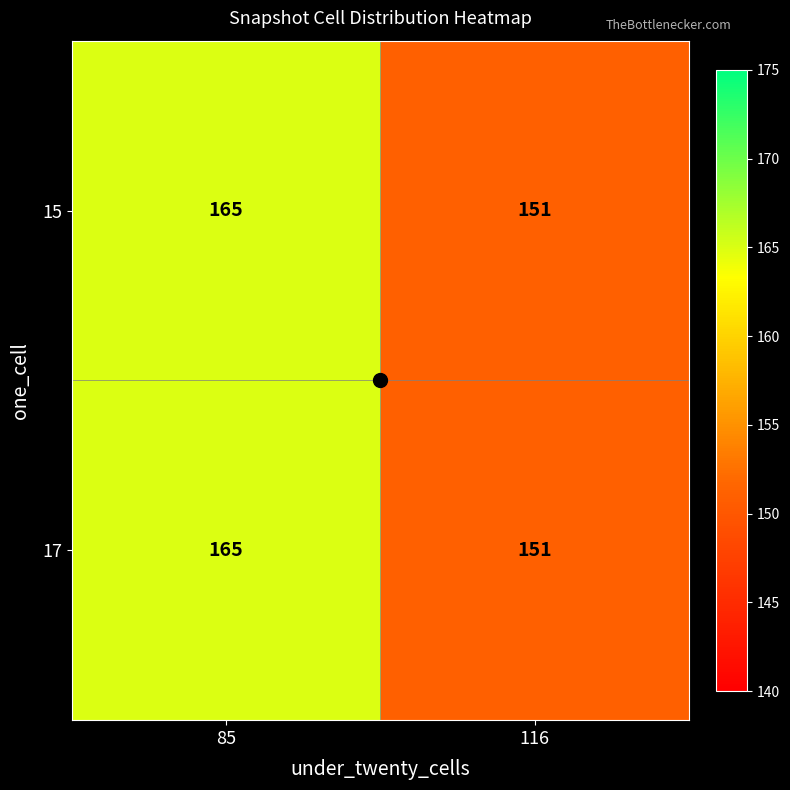

List the labels in order of 17 value, smallest first.

116, 85